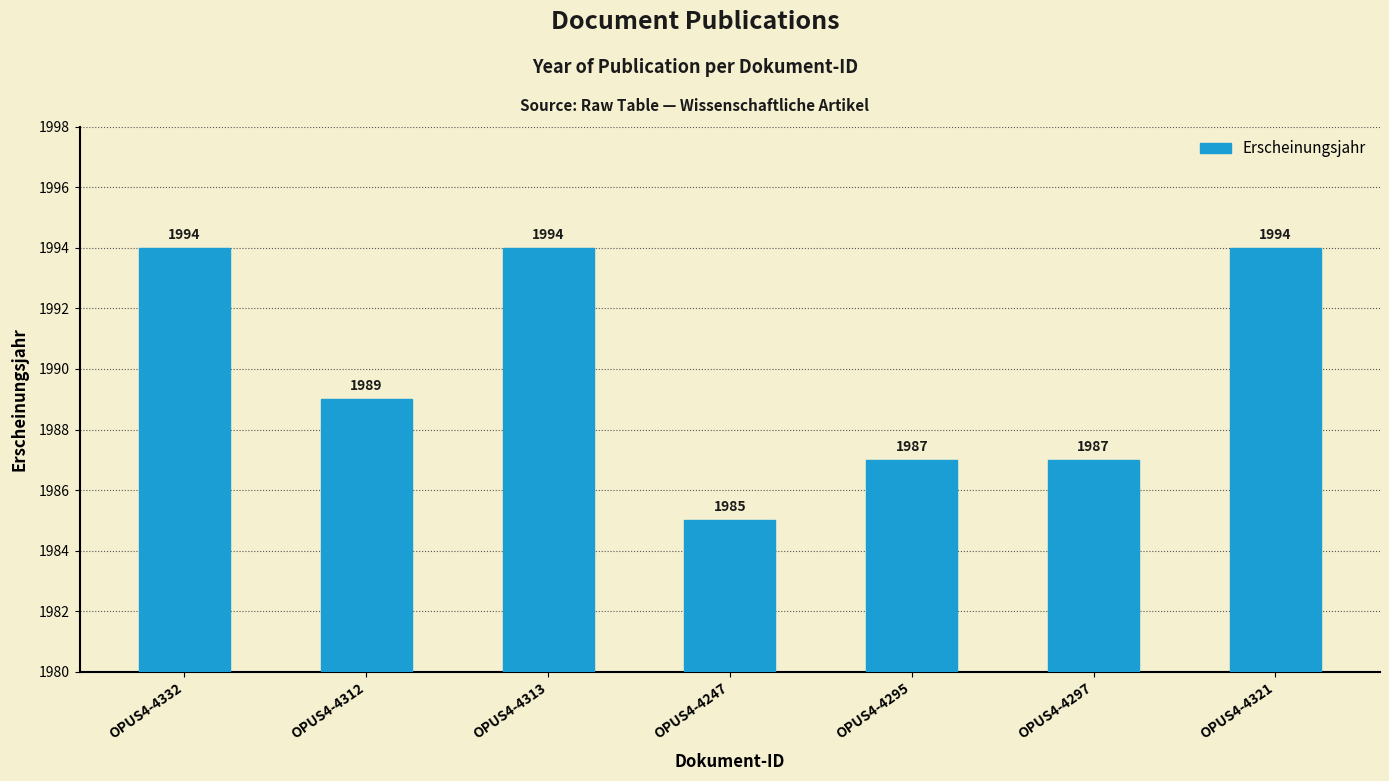

Which category has the lowest value across all series?

OPUS4-4247